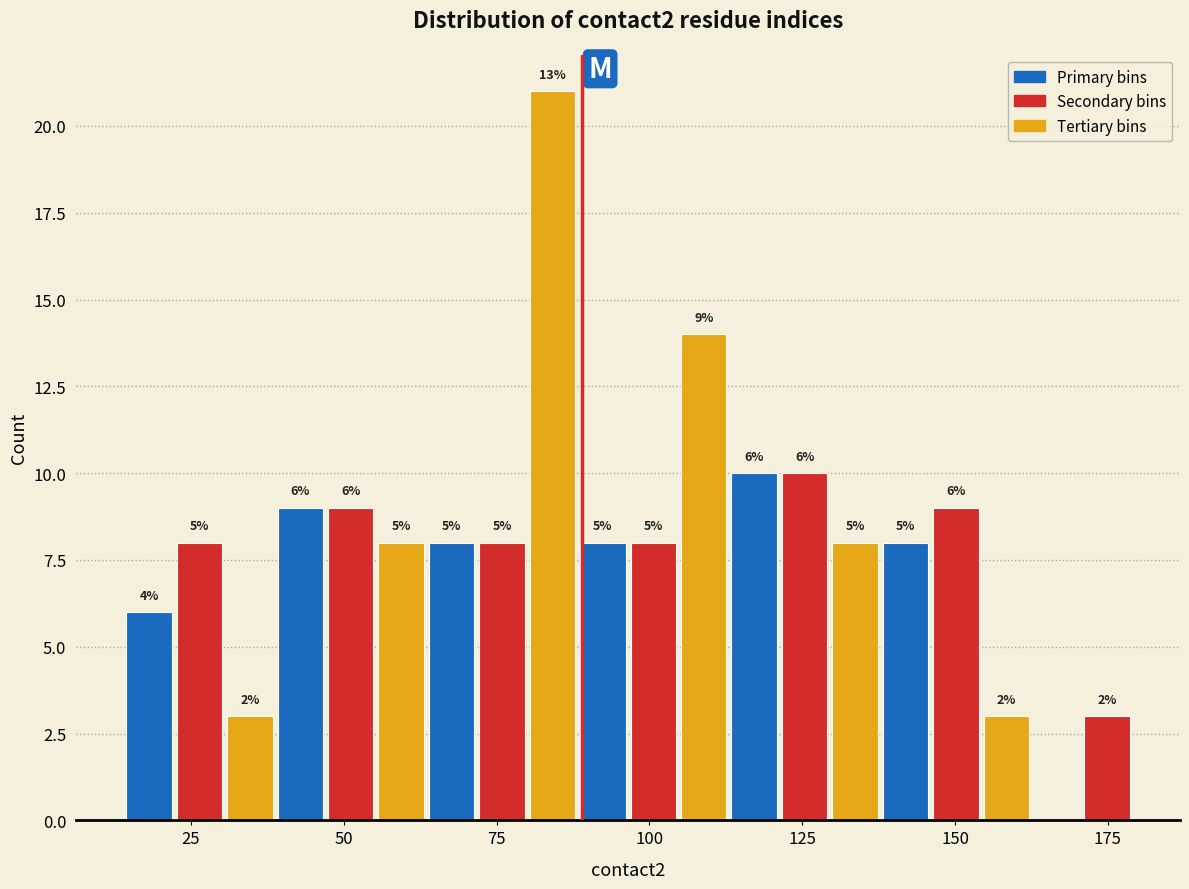

Read against the x-axis, roughly where is the centre of the tallest bar?

85